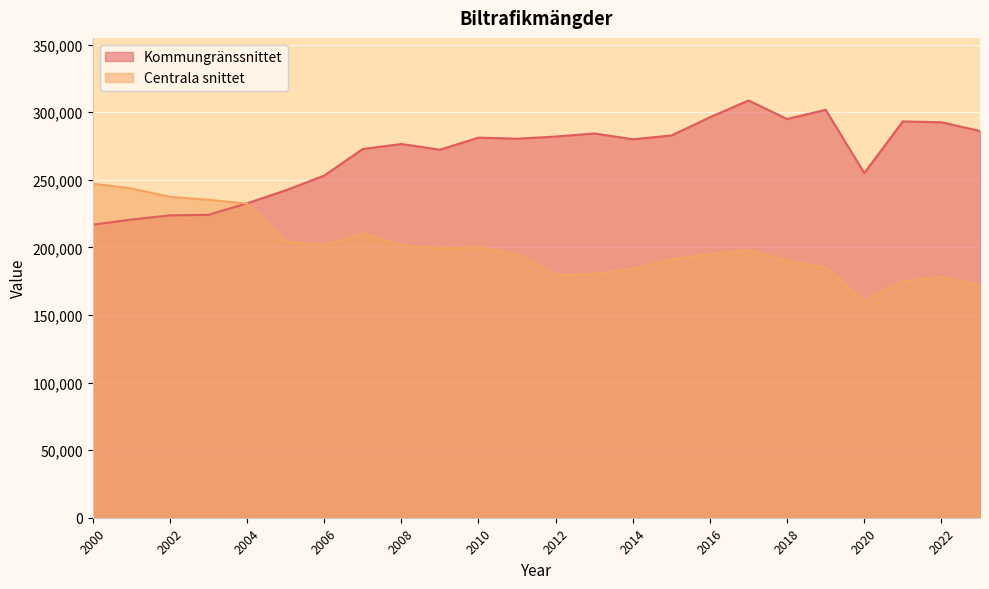

How many lines are shown in the chart?

2